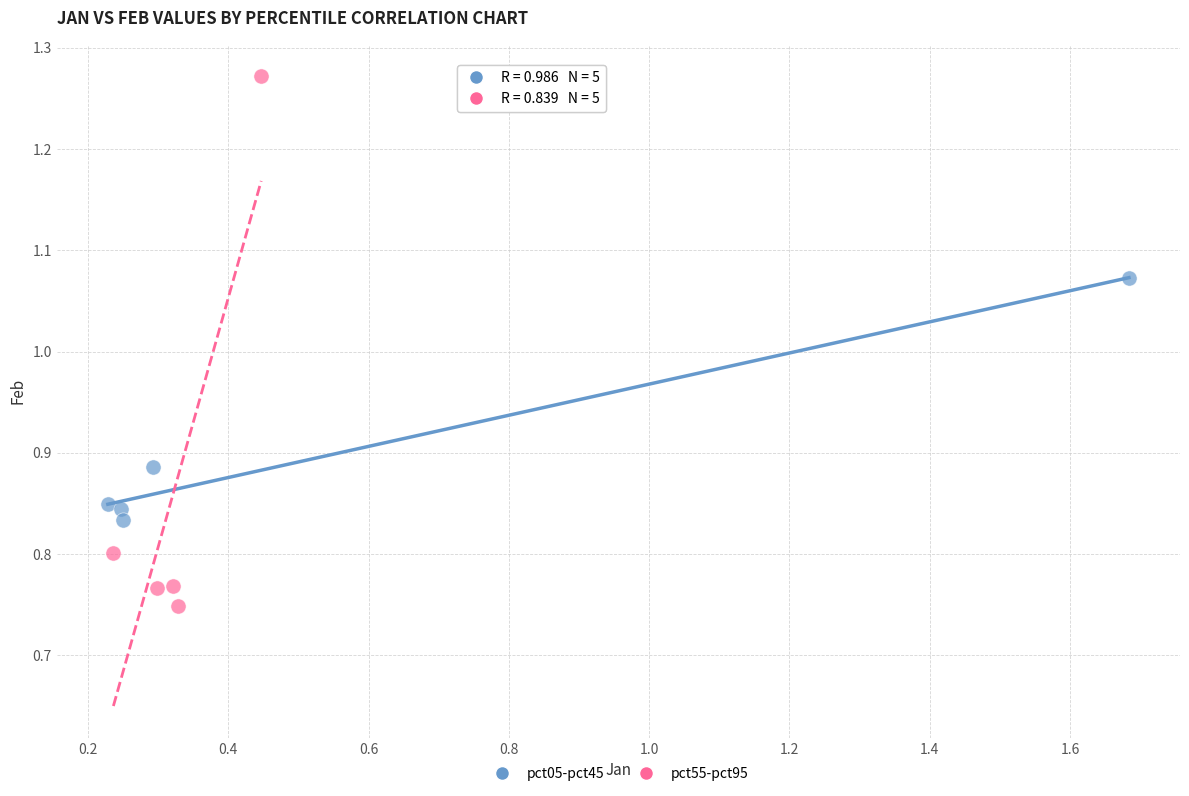

Which series contains the highest Y value?

pct55-pct95